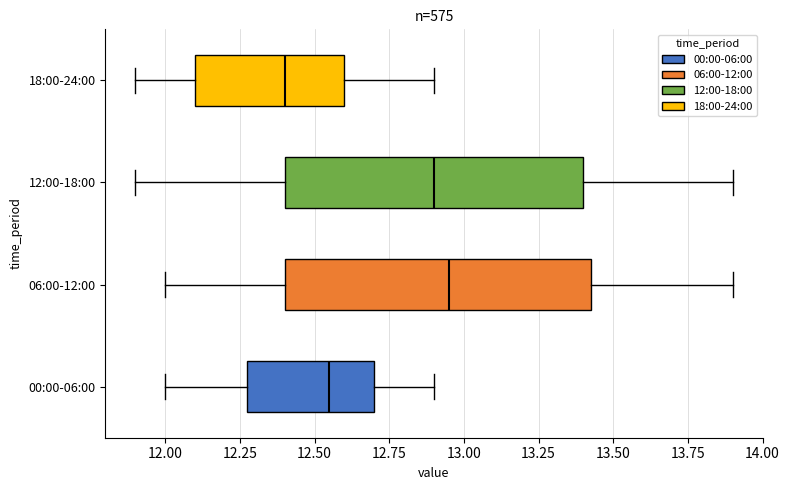

Which box's median line is the furthest to the left?

18:00-24:00